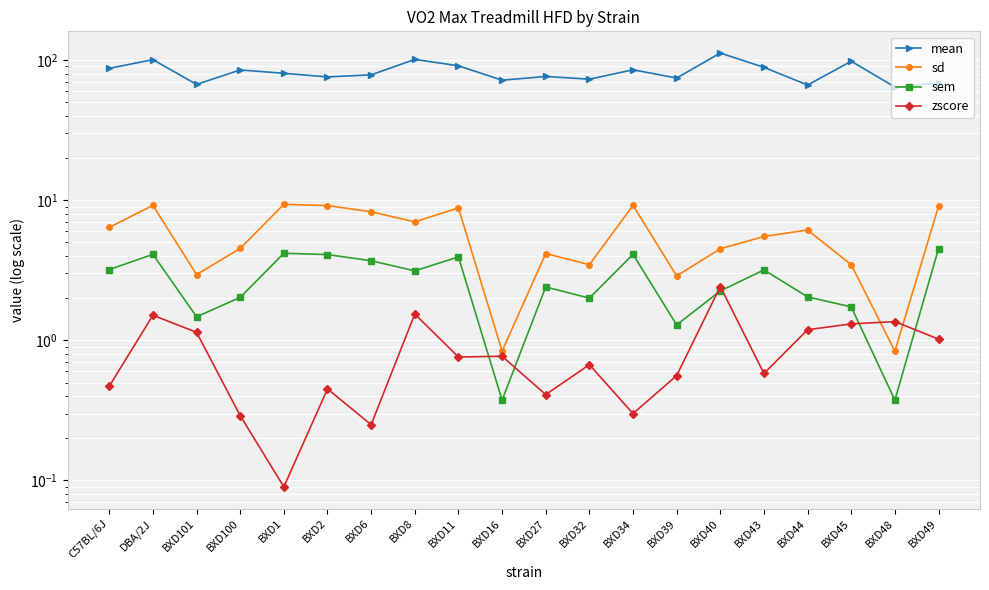

Which series changed the most between BXD11 and BXD16?

mean